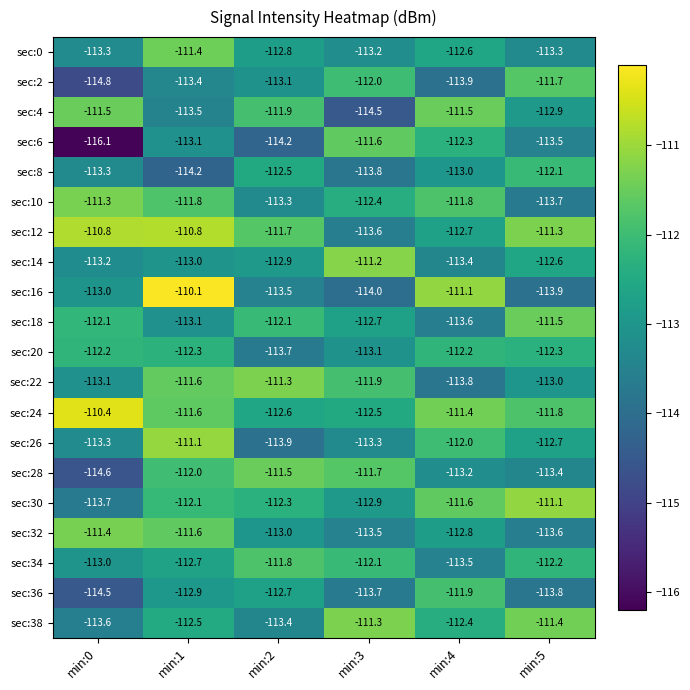

At which category is the sum across all series the highest?

min:1